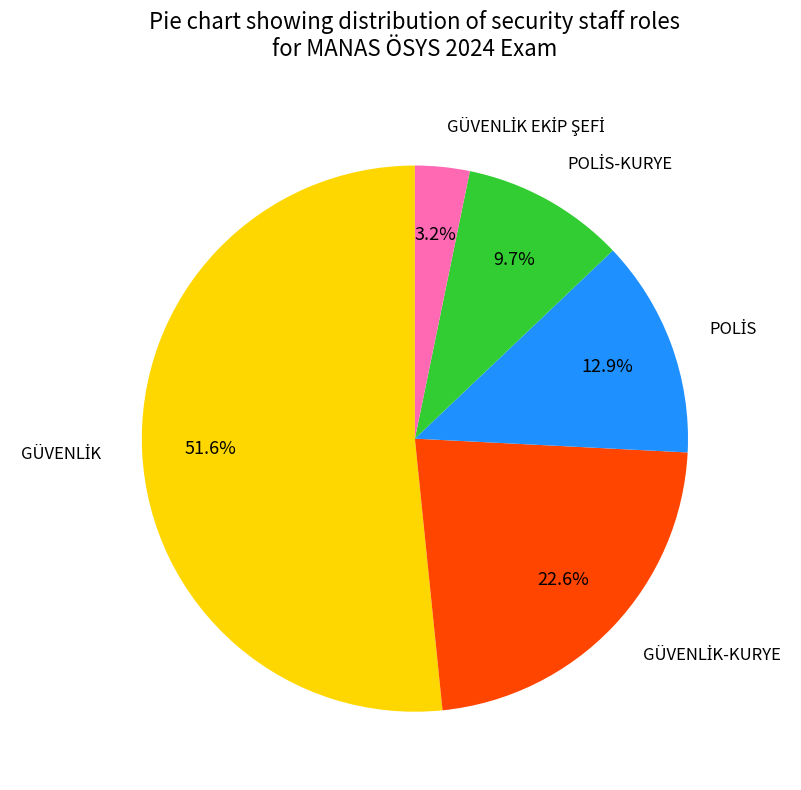

Is there any slice that represents more than half of the pie?

Yes